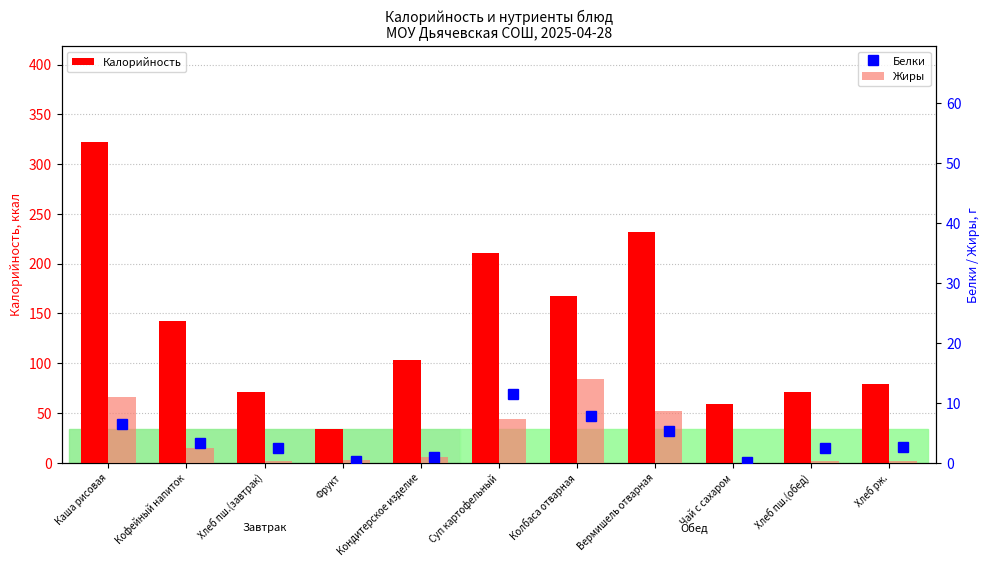

What is the highest value of the Жиры series?

13.9